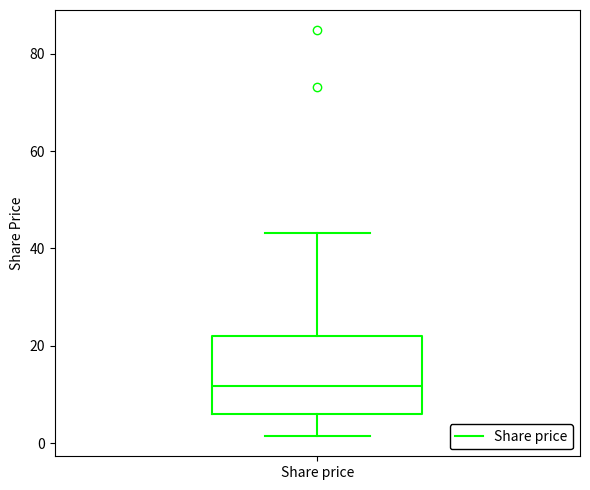

Read this box plot against the y-axis: the position of the median line, the range covered by the box, and the ends of both whiskers. The values are not printed on the chart, so give them approximately, as read against the axis.

median 12, box 6 to 22, whiskers 2 to 44